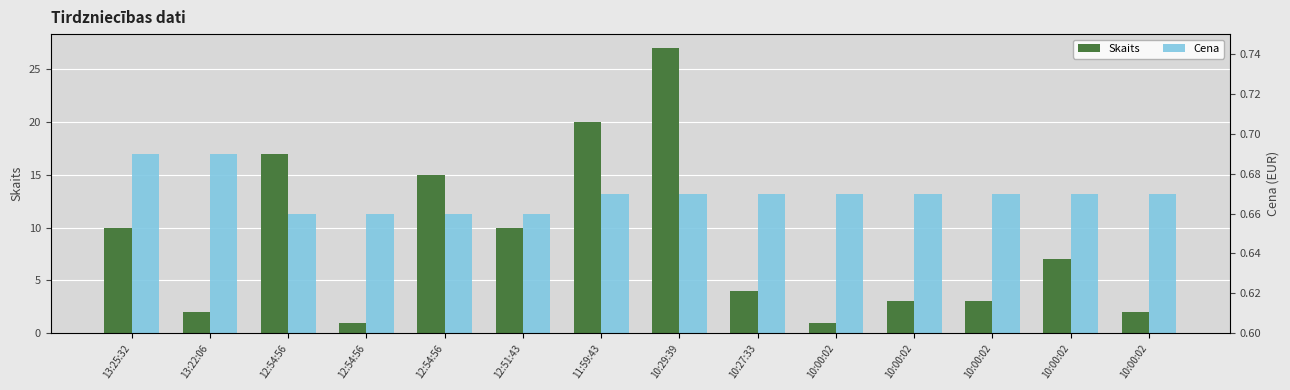

Reading right to left, transcribe all the data shown in this chart.

Skaits: 10:00:02=2.0	10:00:02=7.0	10:00:02=3.0	10:00:02=3.0	10:00:02=1.0	10:27:33=4.0	10:29:39=27.0	11:59:43=20.0	12:51:43=10.0	12:54:56=15.0	12:54:56=1.0	12:54:56=17.0	13:22:06=2.0	13:25:32=10.0
Cena: 10:00:02=0.7	10:00:02=0.7	10:00:02=0.7	10:00:02=0.7	10:00:02=0.7	10:27:33=0.7	10:29:39=0.7	11:59:43=0.7	12:51:43=0.7	12:54:56=0.7	12:54:56=0.7	12:54:56=0.7	13:22:06=0.7	13:25:32=0.7